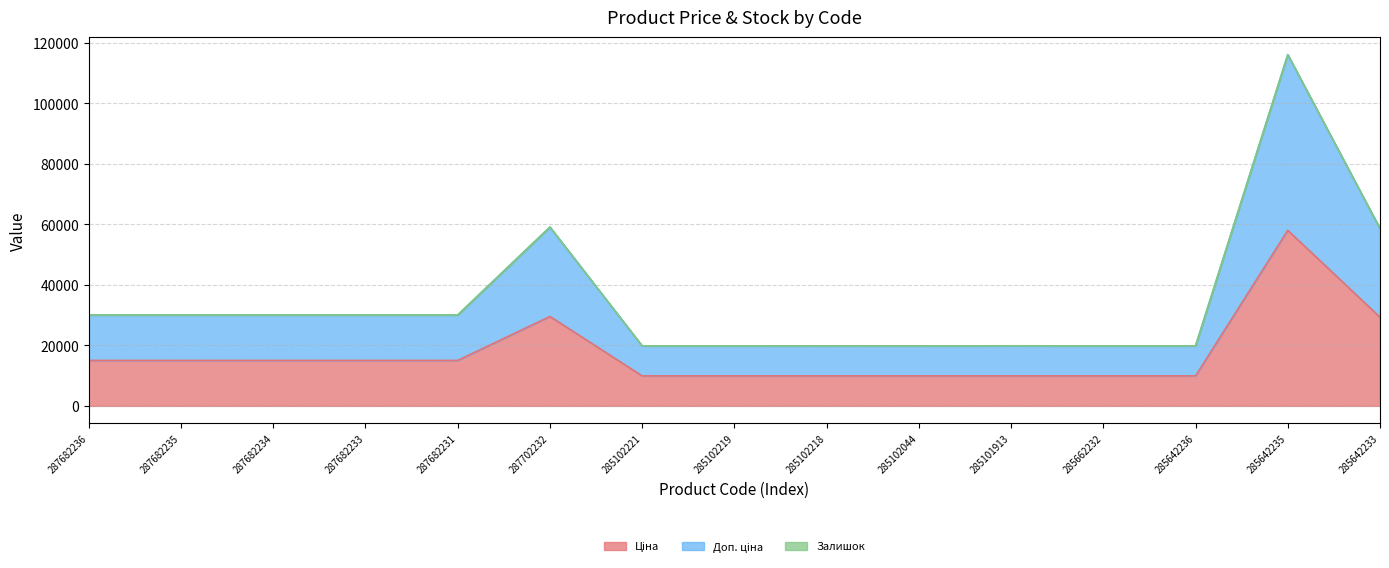

Is the value of Доп. ціна at 285642235 greater than the value of Ціна at 287682233?

Yes